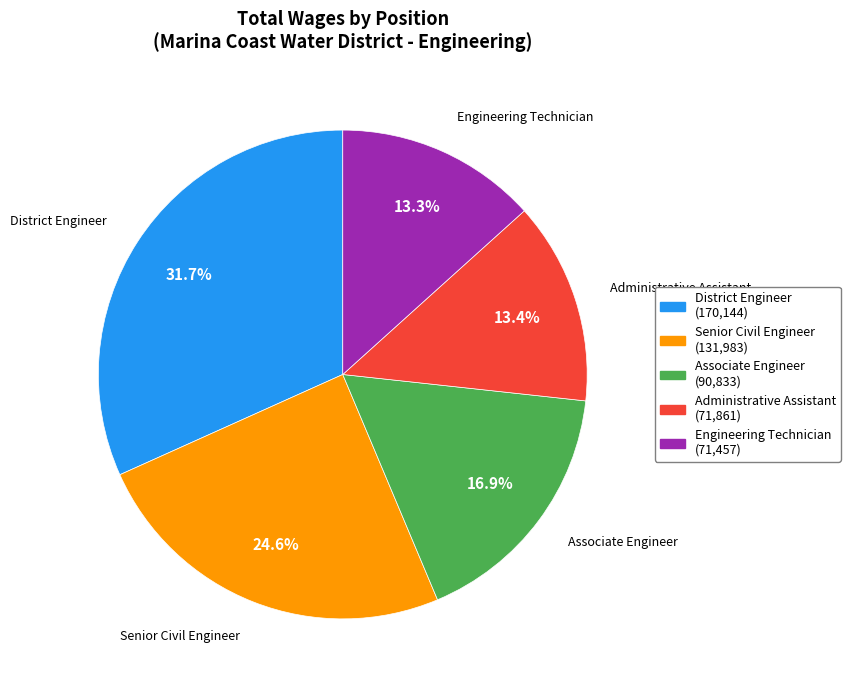

Is the sum of Associate Engineer and Administrative Assistant greater than half?

No